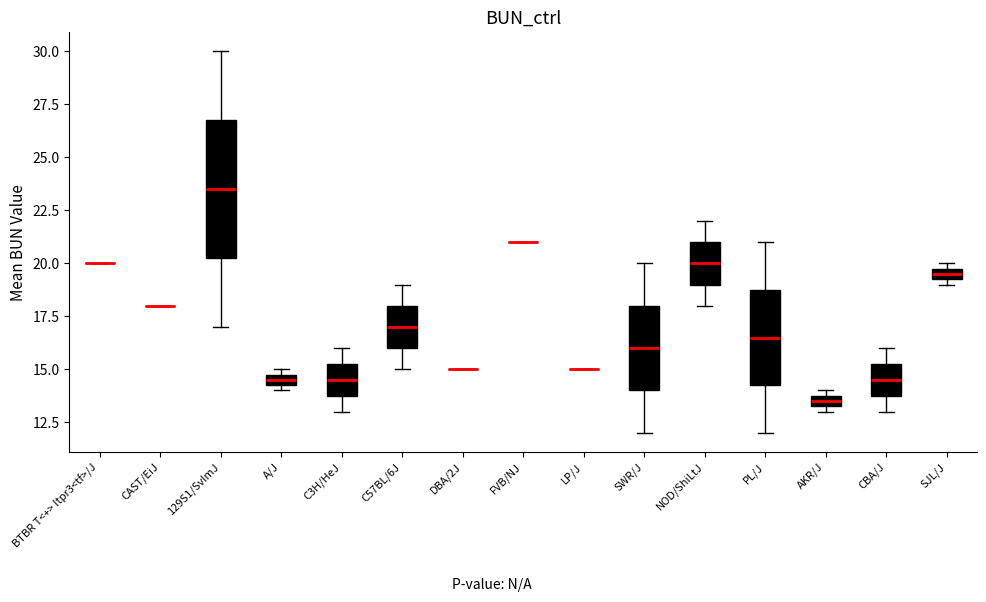

Comparing the boxes themselves (not the whiskers), which one is the tallest?

129S1/SvImJ